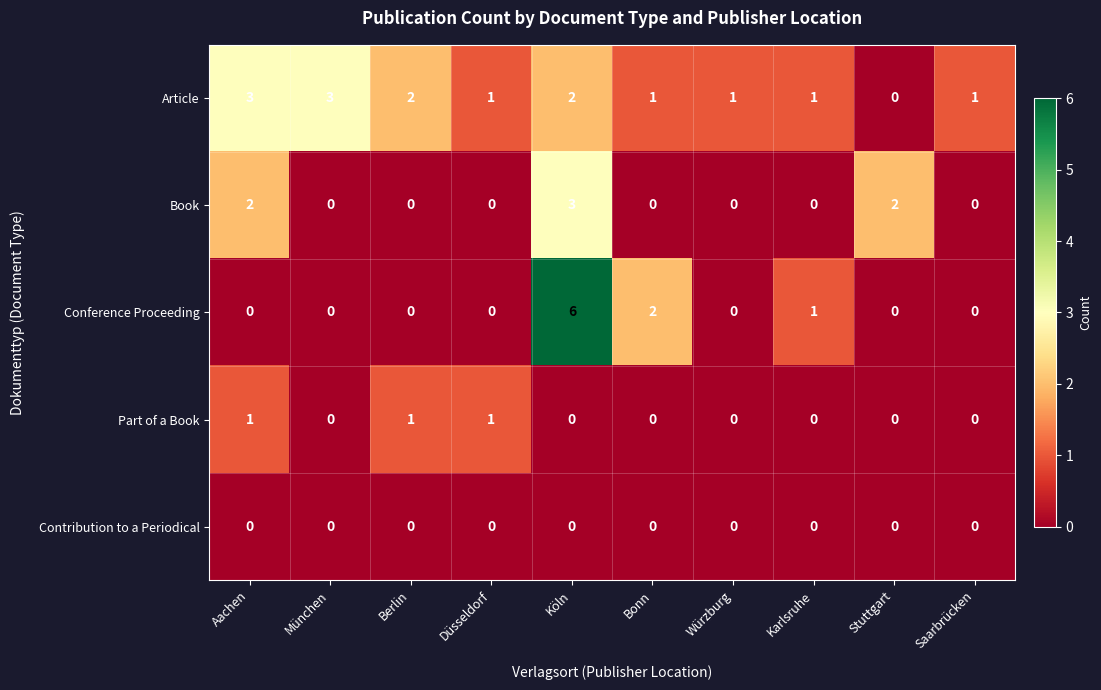

The Book series shows 0 at Berlin. True or false?

True